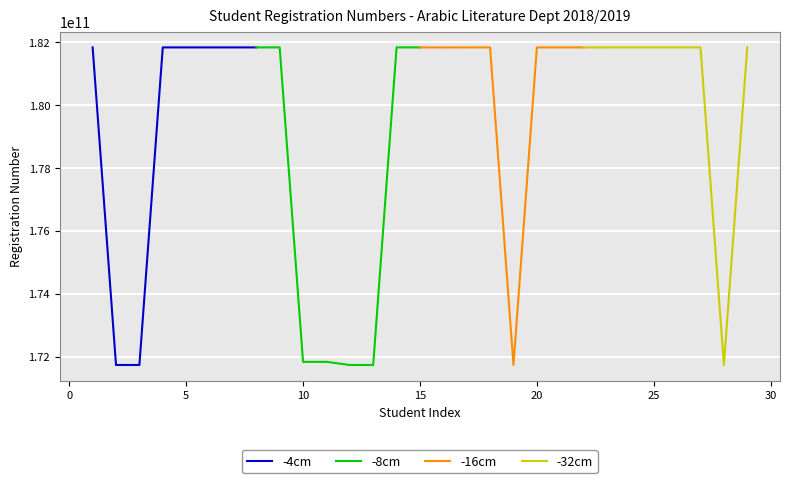

How many values in the -8cm series are below 181833004963?

4